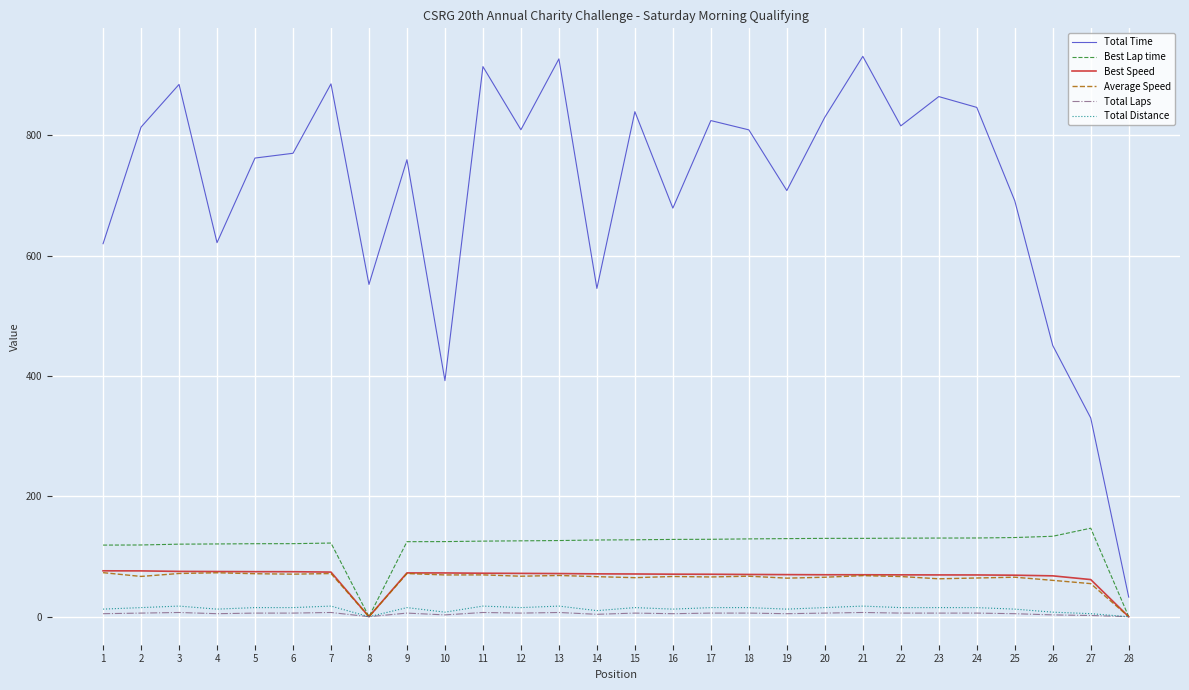

Which series has the largest total across all categories?

Total Time